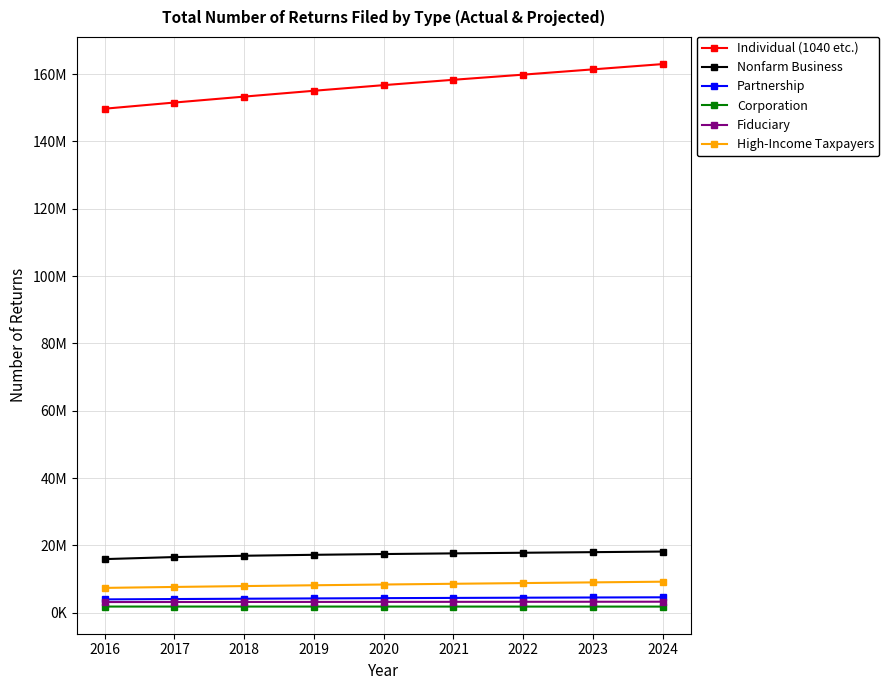

What is the value of the Corporation point at the 7th from the left?

1843000